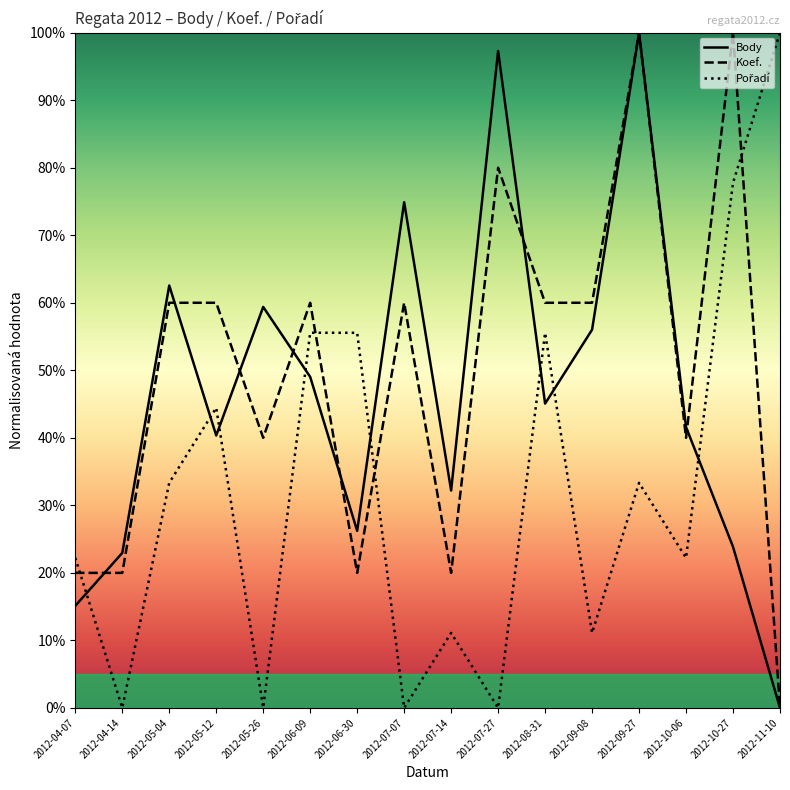

Rank the series by their average value, from highest to lowest.

Koef., Body, Pořadí